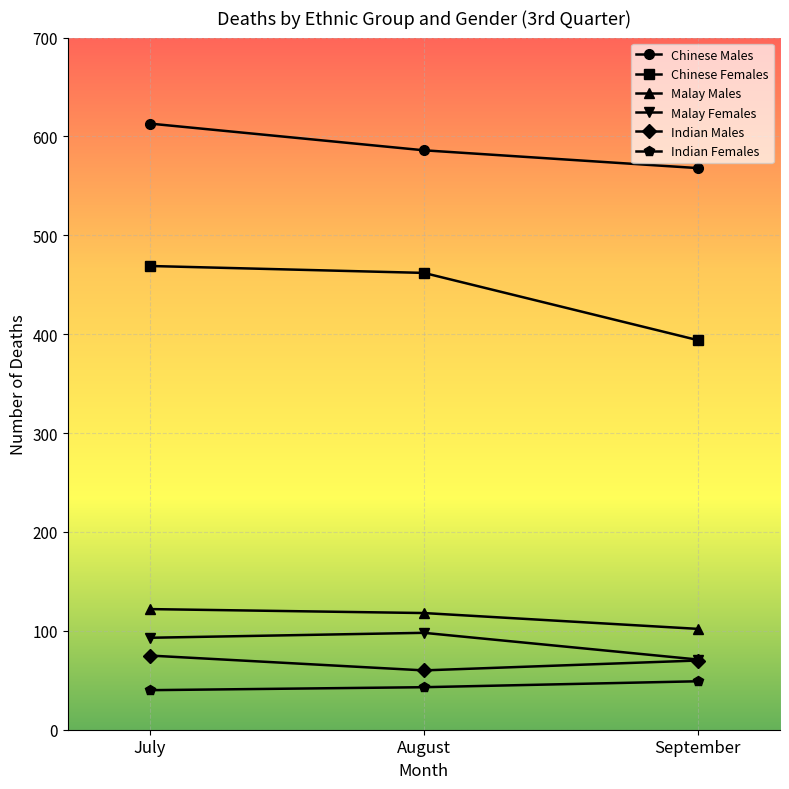

List the labels in order of Chinese Females value, smallest first.

September, August, July